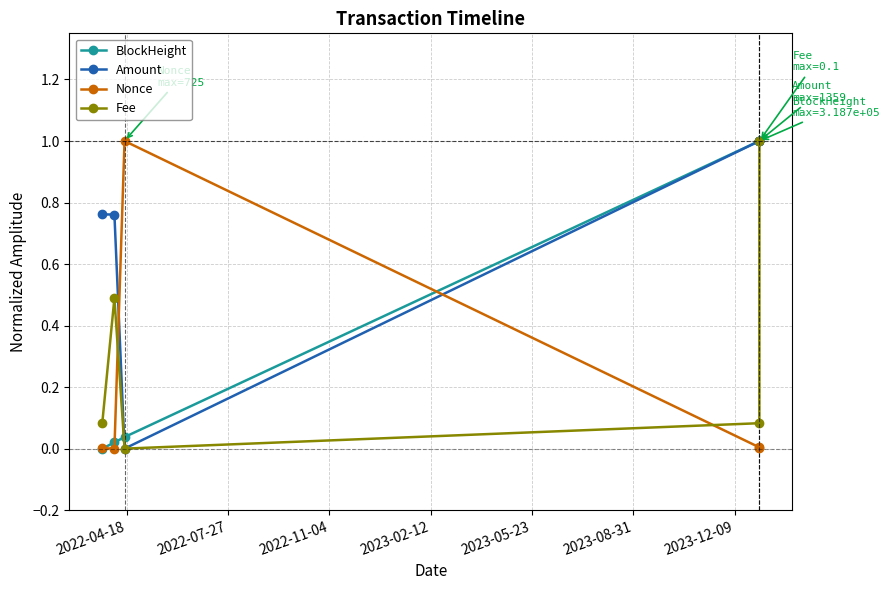

List the series in order of their overall mean, lowest first.

Nonce, Fee, BlockHeight, Amount